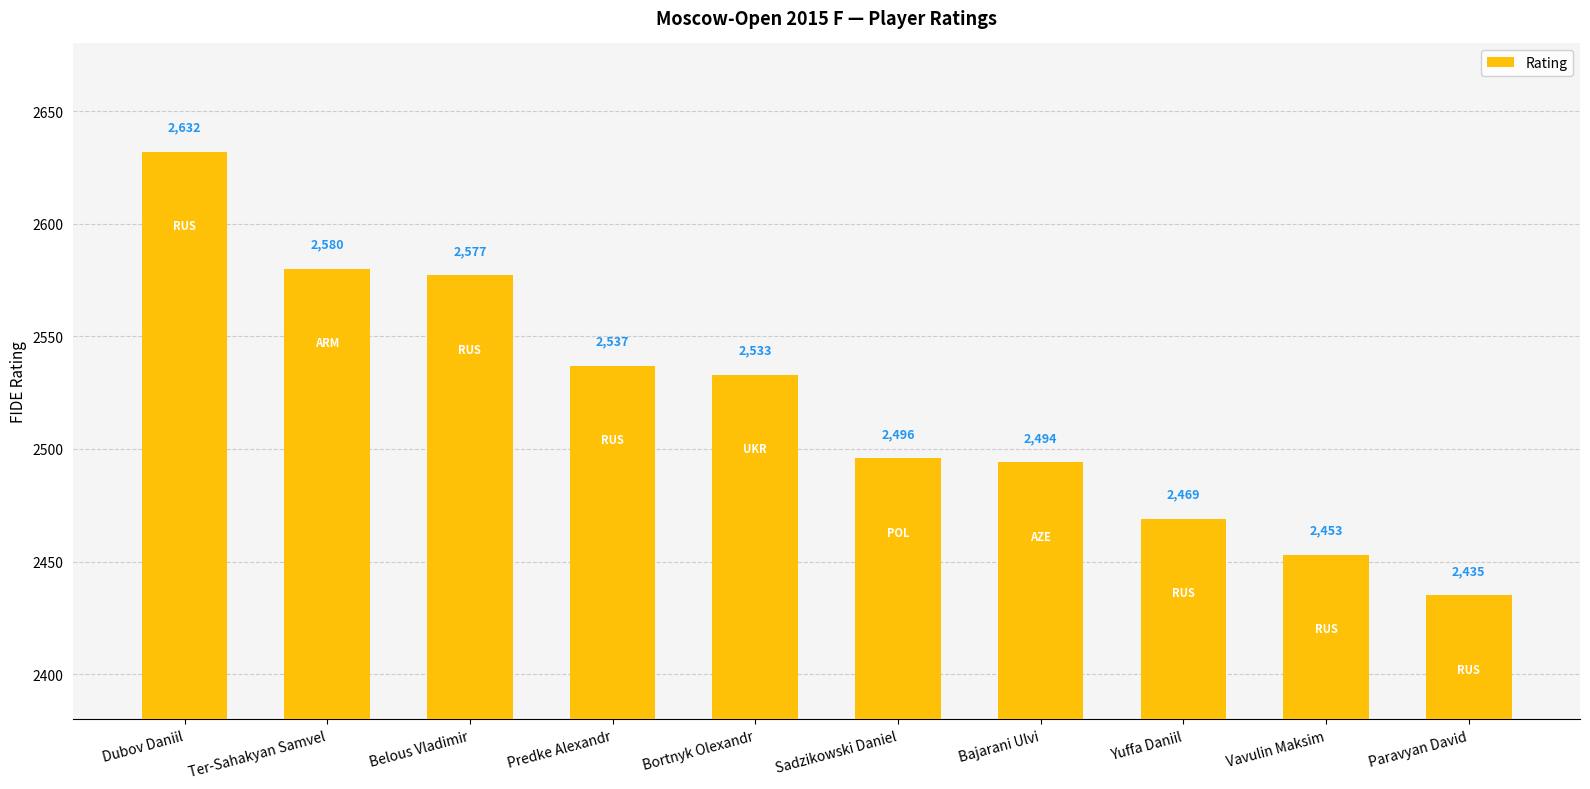

Rank the categories by value from highest to lowest.

Dubov Daniil, Ter-Sahakyan Samvel, Belous Vladimir, Predke Alexandr, Bortnyk Olexandr, Sadzikowski Daniel, Bajarani Ulvi, Yuffa Daniil, Vavulin Maksim, Paravyan David